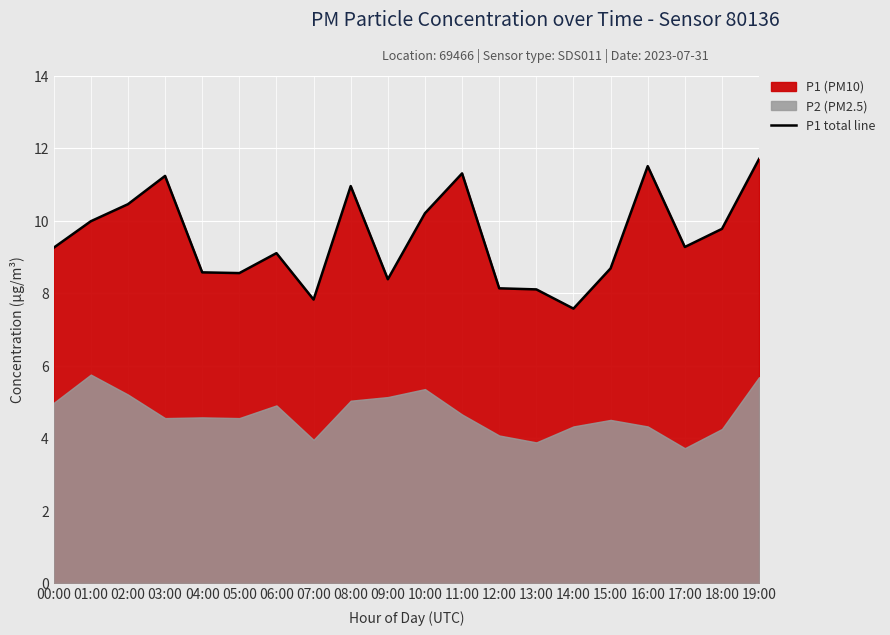

How many data points does each series have?

20